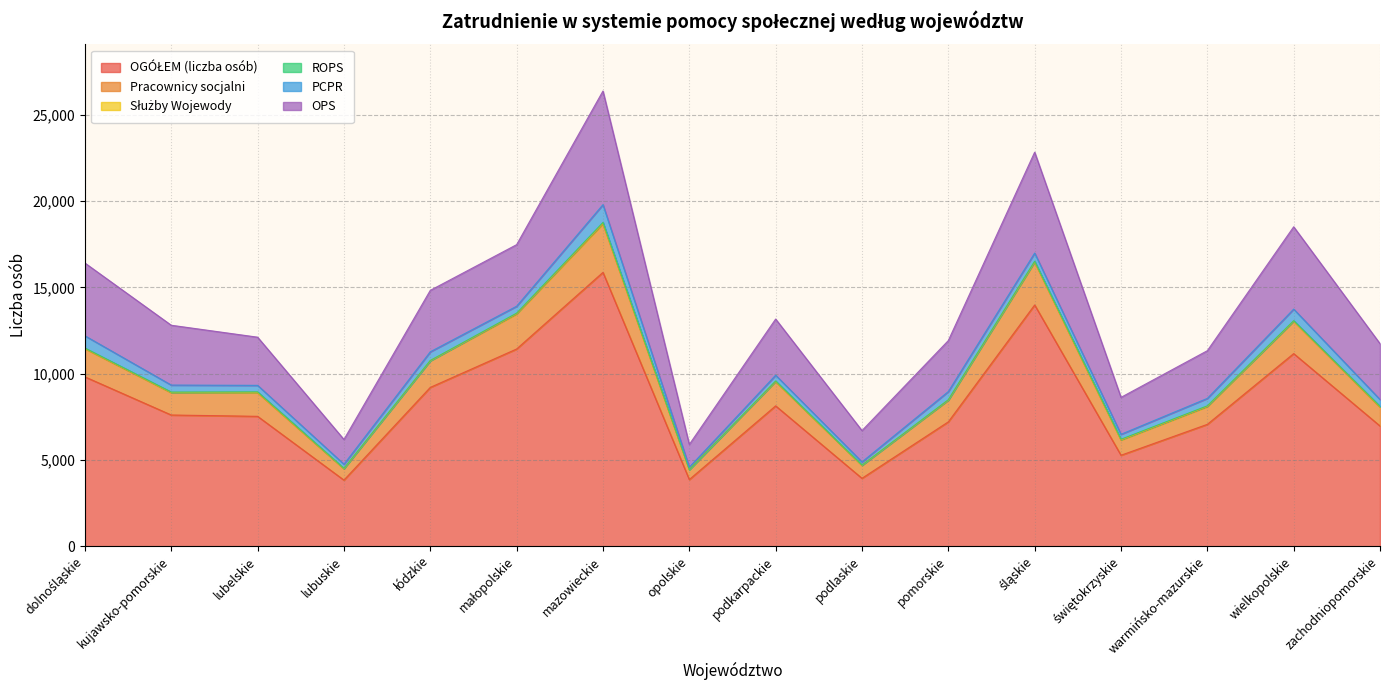

At which category is the sum across all series the highest?

mazowieckie